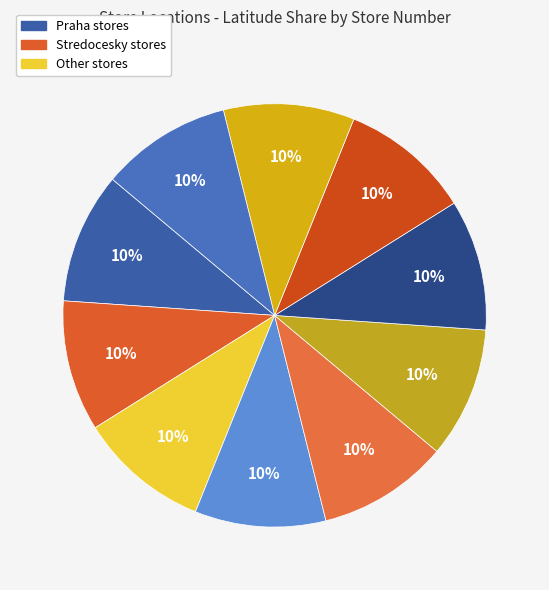

How many segments does this pie chart have?

10